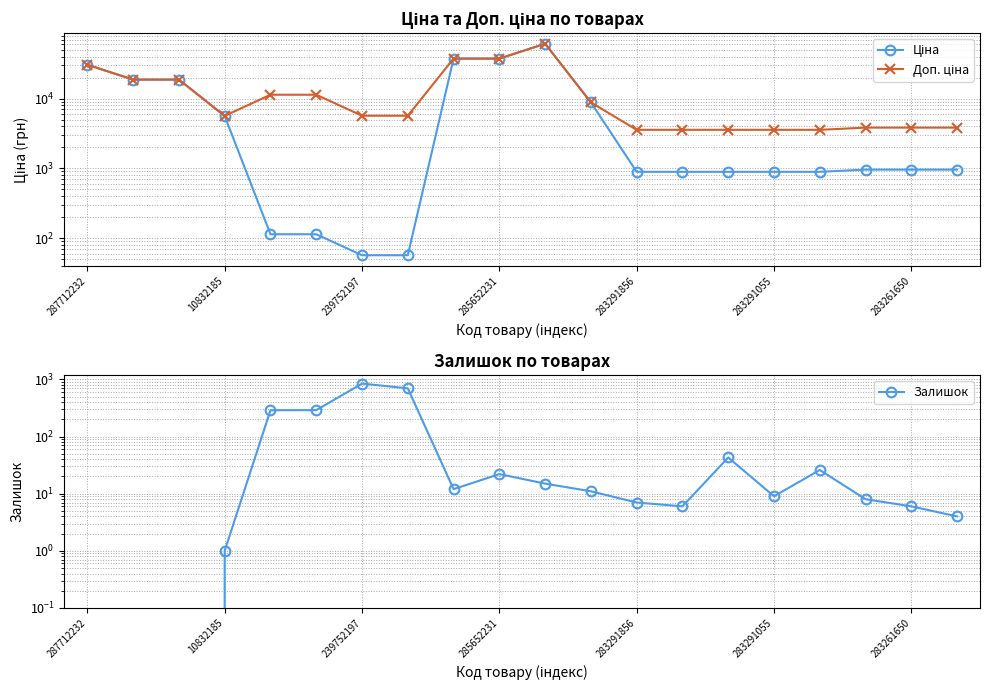

How many interior local valleys does the Залишок series have?

3